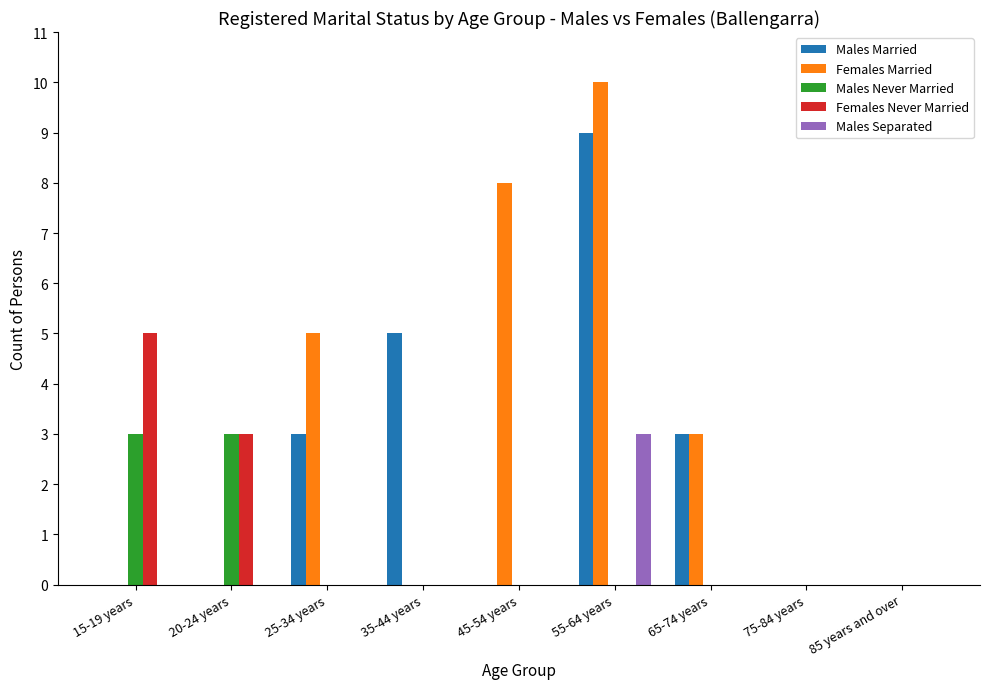

What are all the series names shown in the legend?

Males Married, Females Married, Males Never Married, Females Never Married, Males Separated